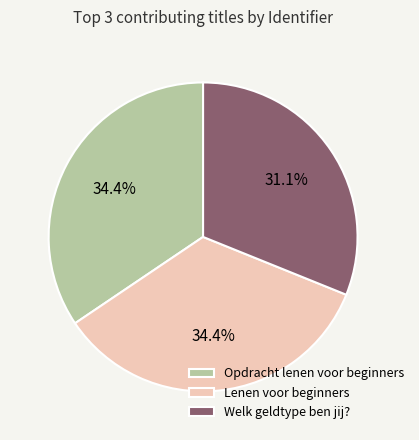

Count the number of slices in the pie.

3